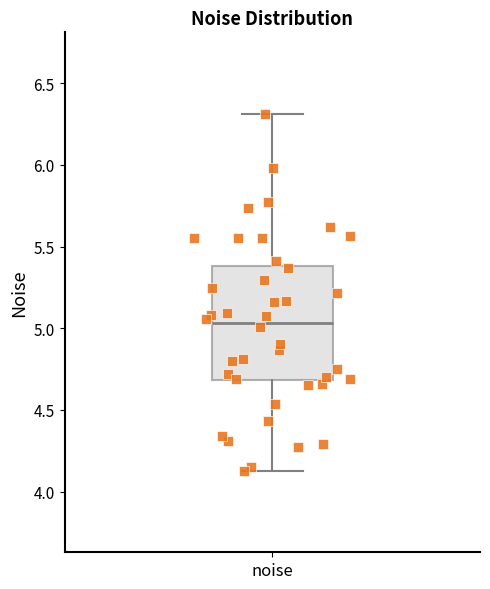

Transcribe this box plot: give where the median line is, the range the box spans, and where the two whiskers end, as read against the y-axis. The values are not printed on the chart, so give them approximately, as read against the axis.

median 5.05, box 4.70 to 5.40, whiskers 4.15 to 6.30